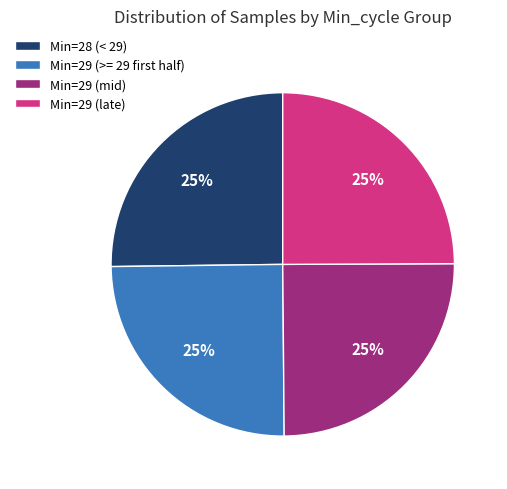

How many segments does this pie chart have?

4